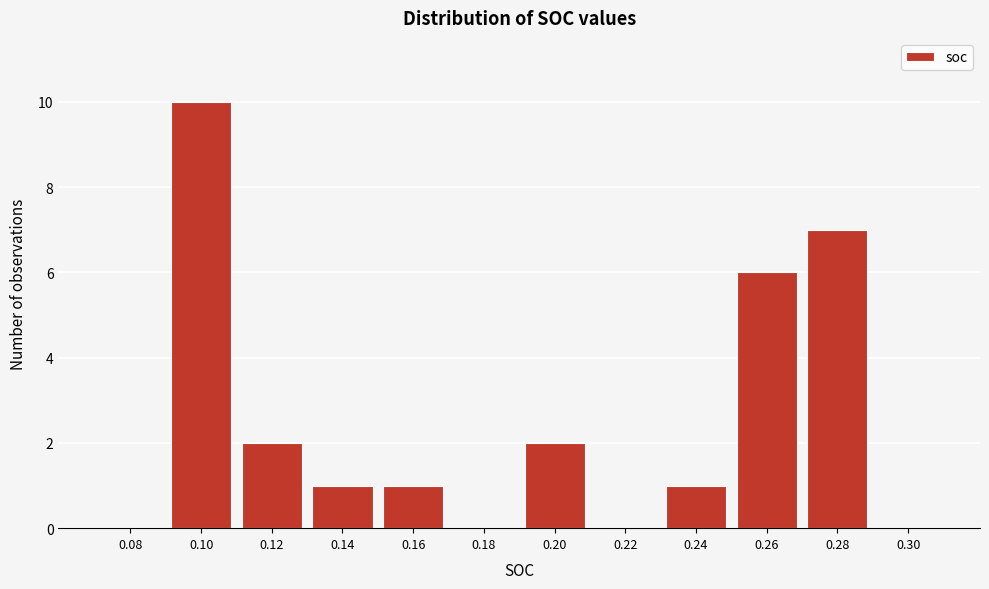

Reading left to right, transcribe all the data shown in this chart.

0.08=0	0.10=10	0.12=2	0.14=1	0.16=1	0.18=0	0.20=2	0.22=0	0.24=1	0.26=6	0.28=7	0.30=0